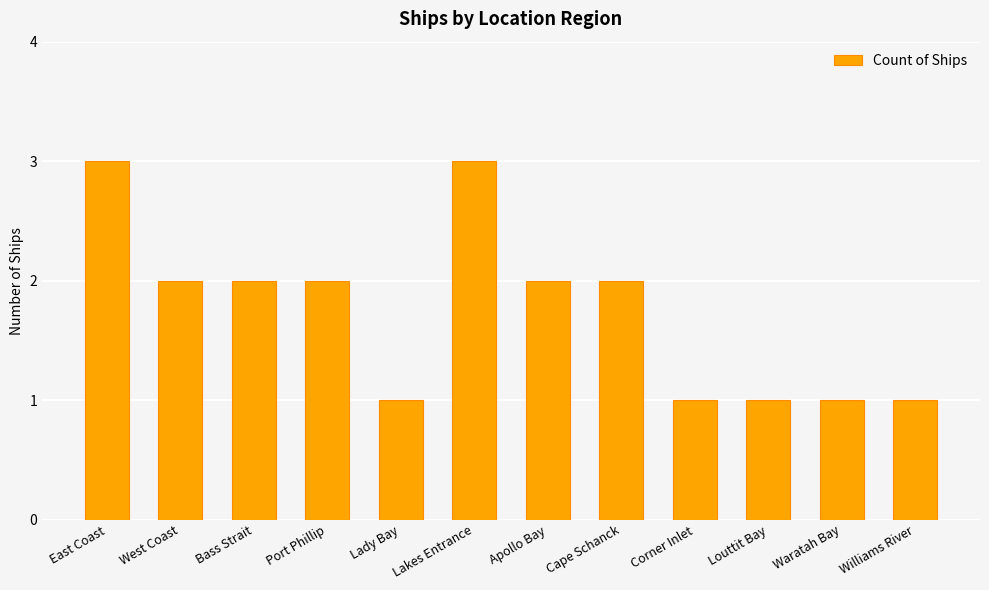

What is the label of the 4th bar from the right?

Corner Inlet